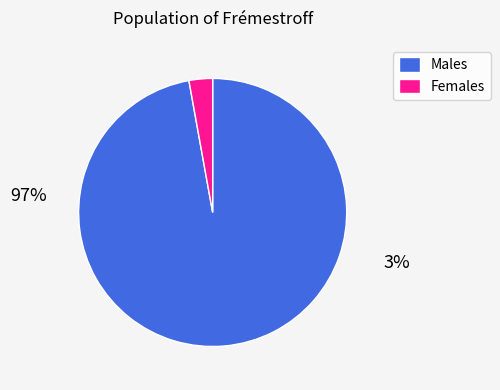

Is Females the majority of the pie?

No